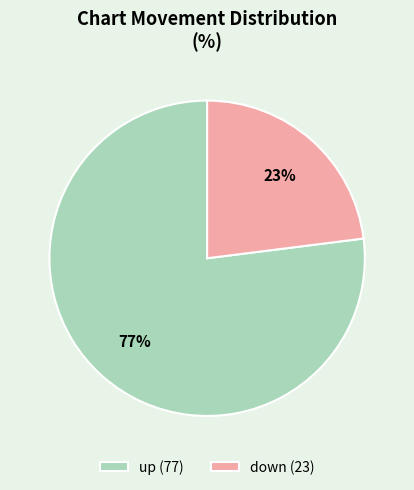

Count the number of slices in the pie.

2